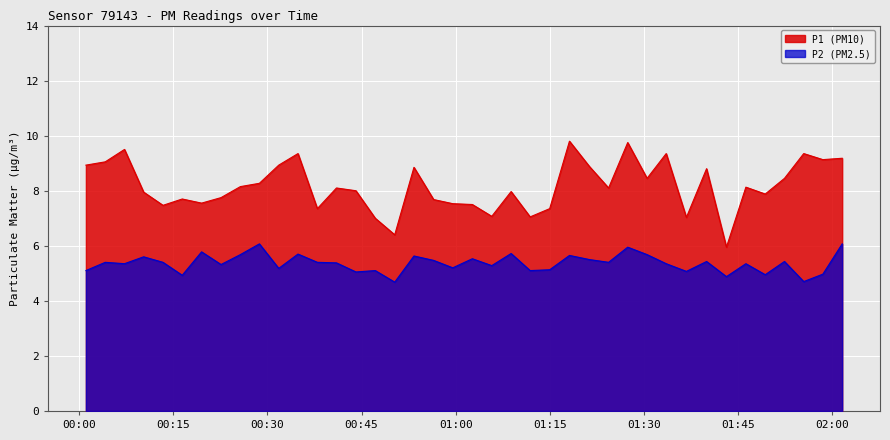

What is the label of the 5th point from the left?

2023-05-21T00:13:21